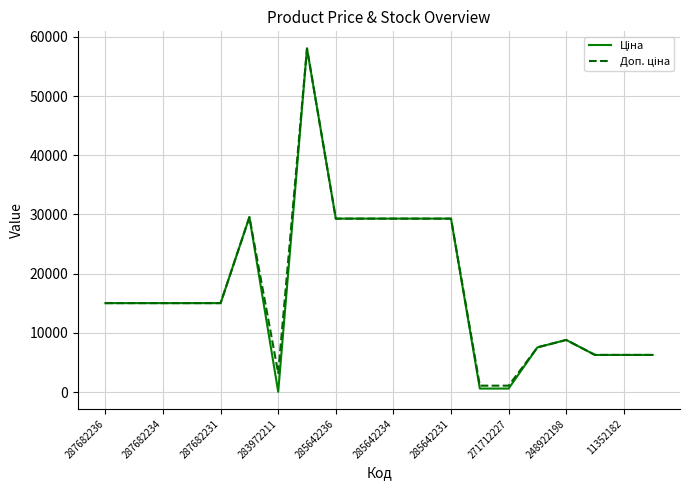

Does the chart display data point markers on the line(s)?

No